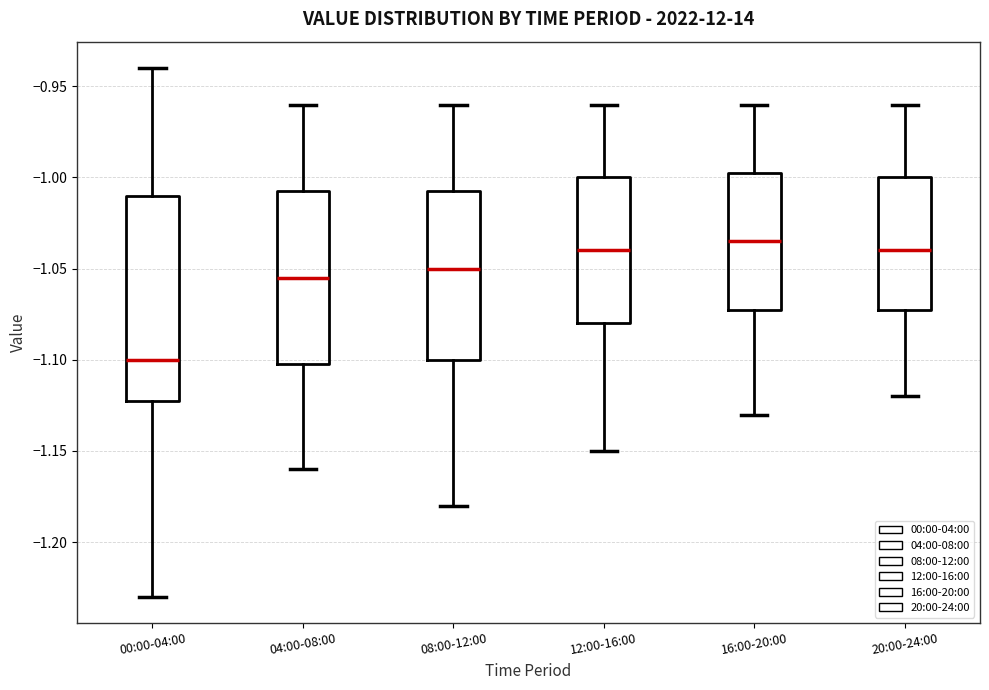

Which box's median line is the lowest?

00:00-04:00